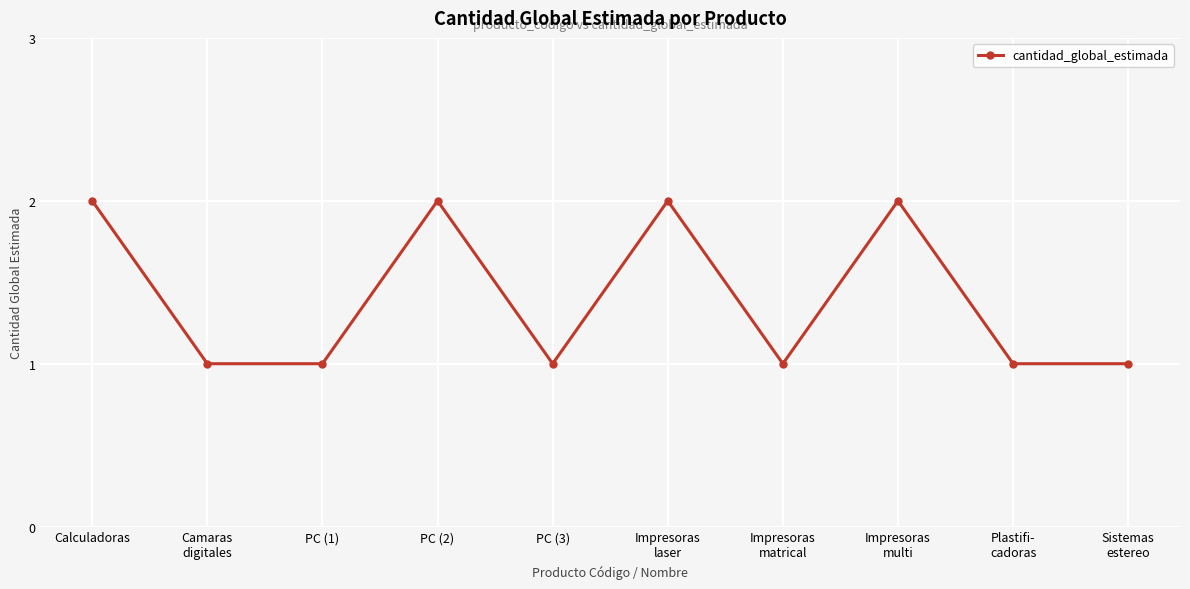

At which category does the data reach its first local peak?

PC (2)